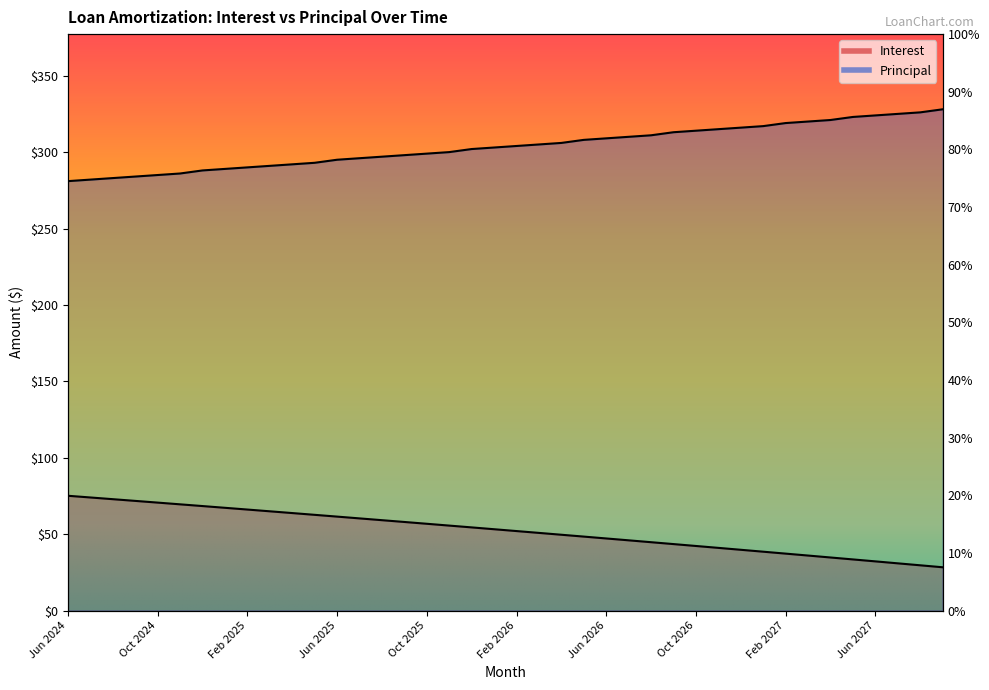

Which series has the largest total across all categories?

Principal